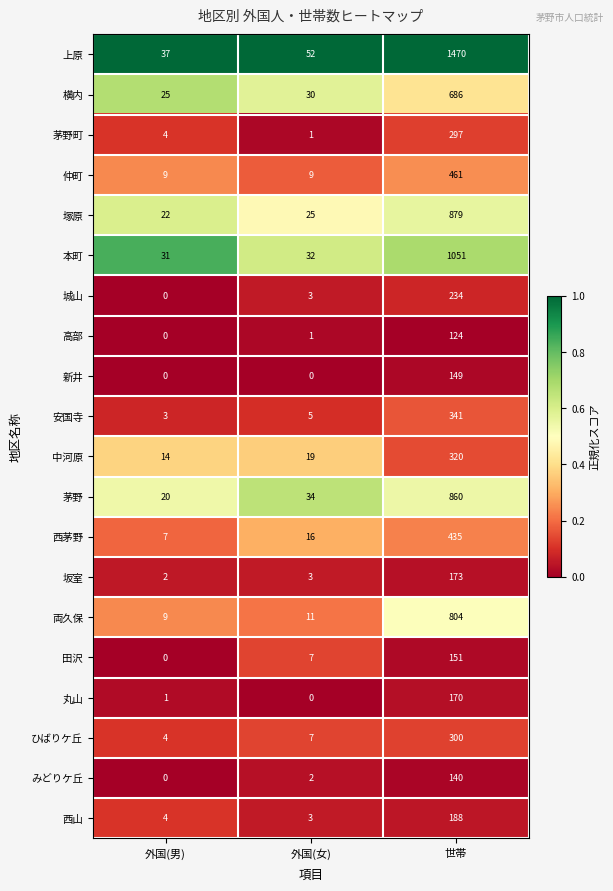

Which series has the largest range (max minus min)?

上原